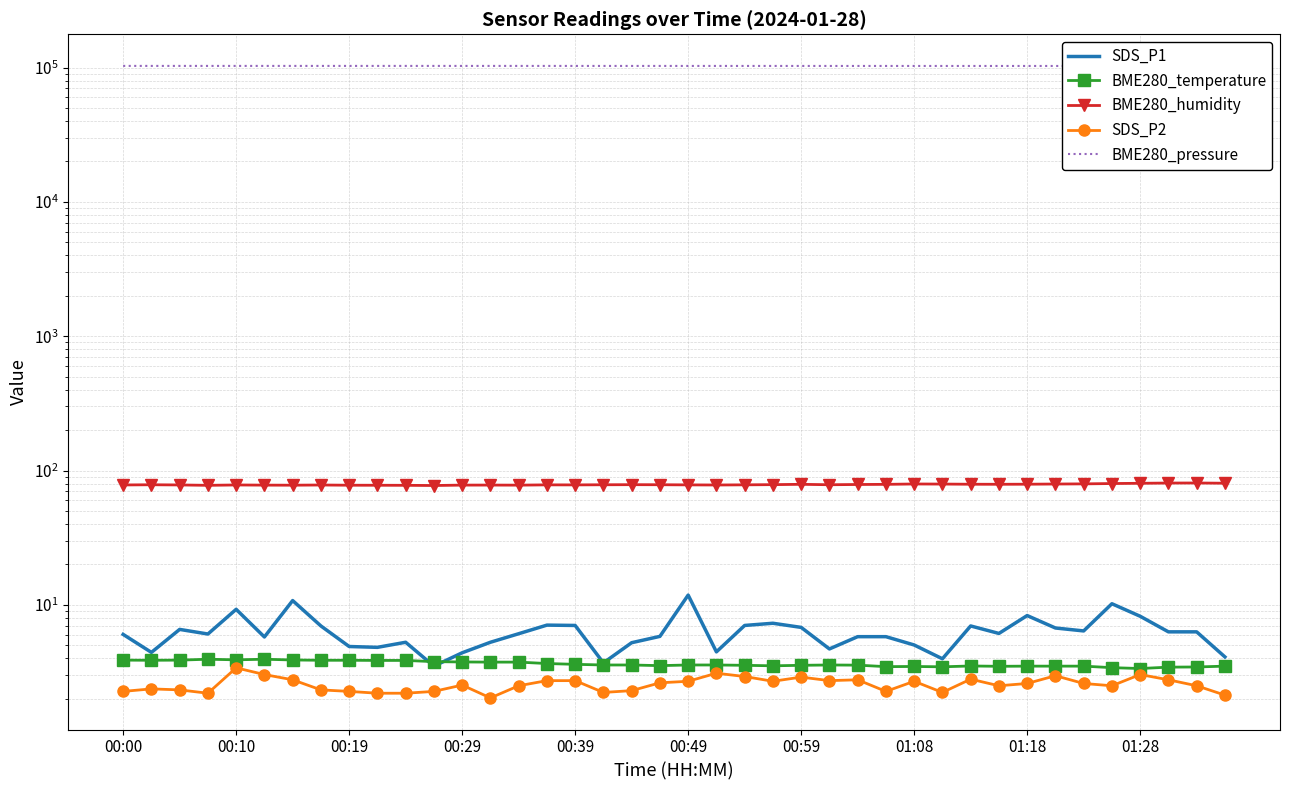

Is the value of SDS_P2 at 20 greater than the value of BME280_temperature at 01:08?

No